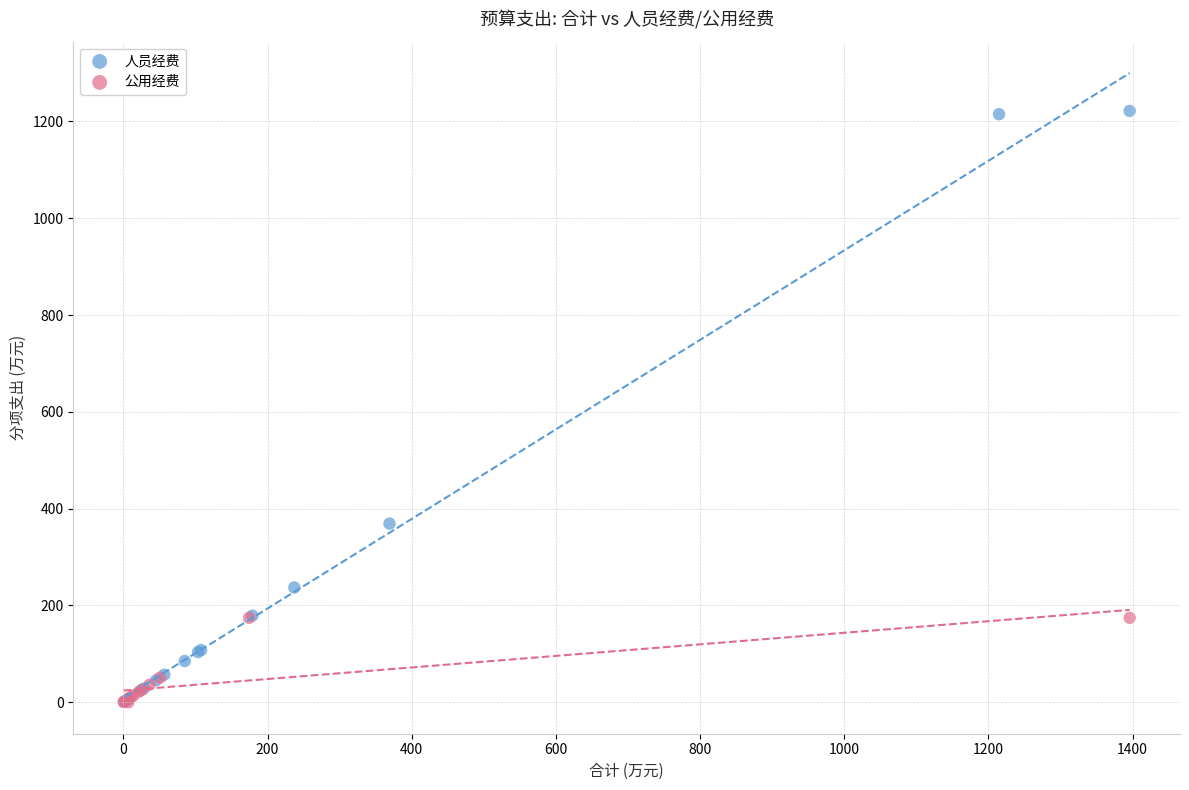

What are all the series names shown in the legend?

人员经费, 公用经费